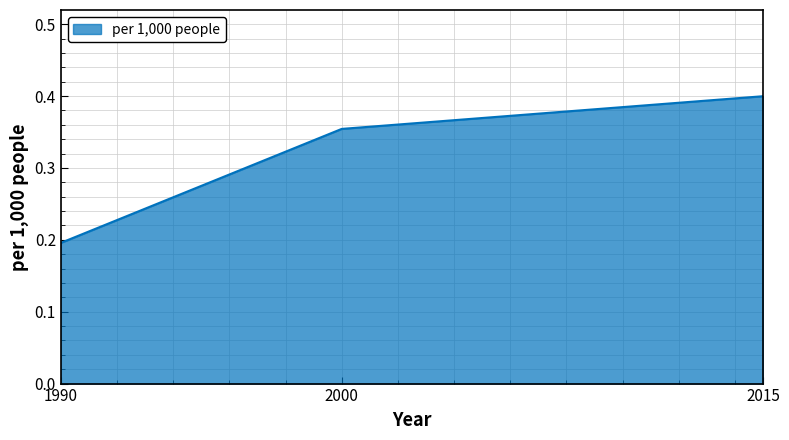

Which label corresponds to the smallest value in the chart?

1990